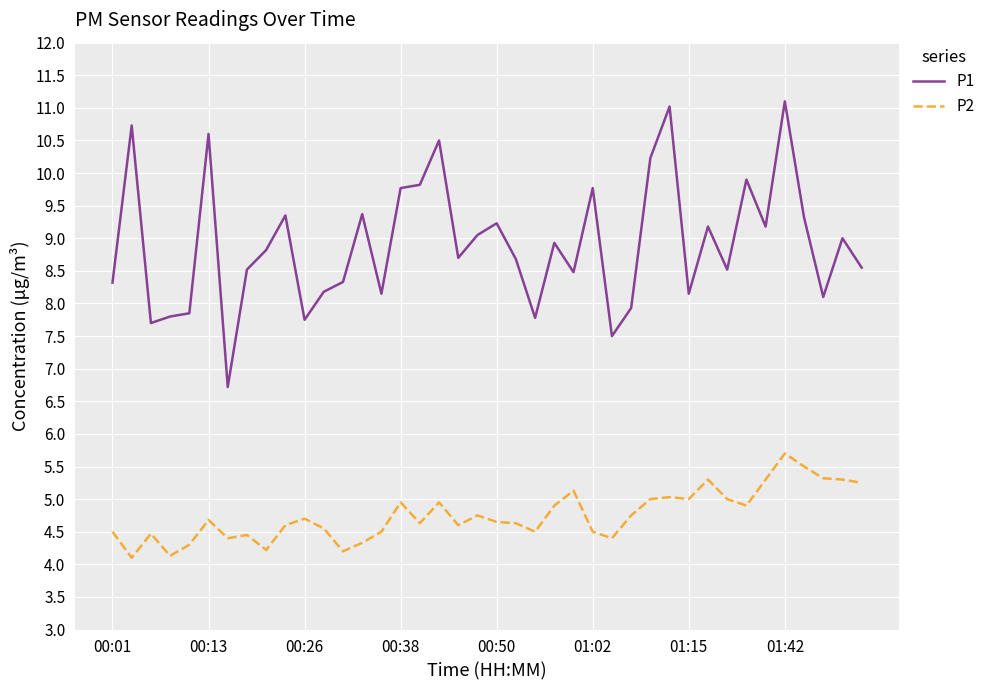

What is the difference between the maximum and minimum values in the P1 series?

4.4